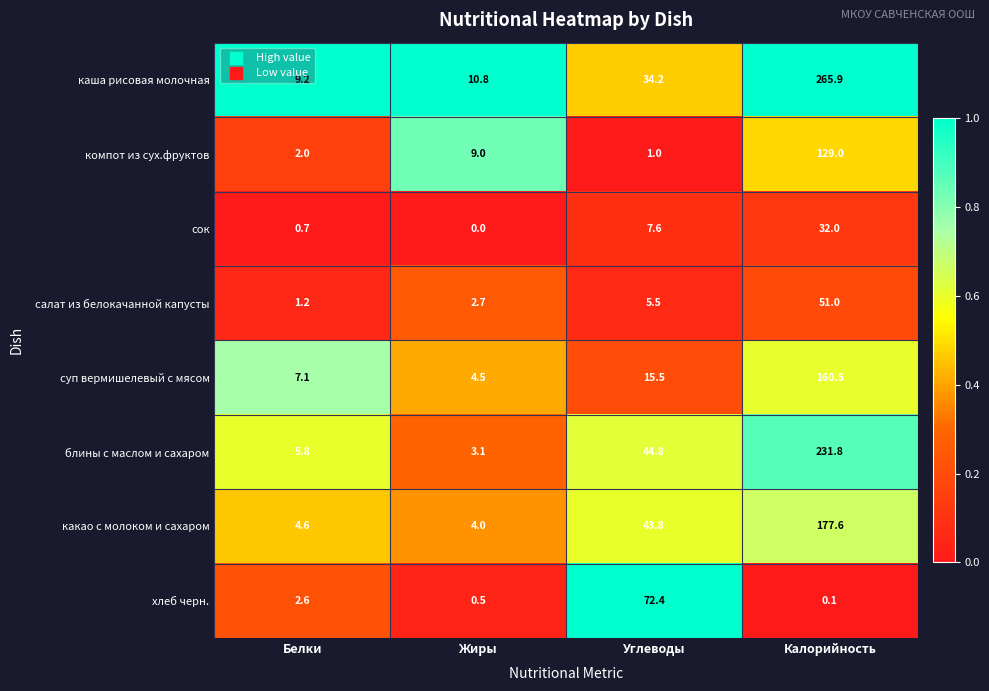

What is the maximum value for компот из сух.фруктов?

129.0